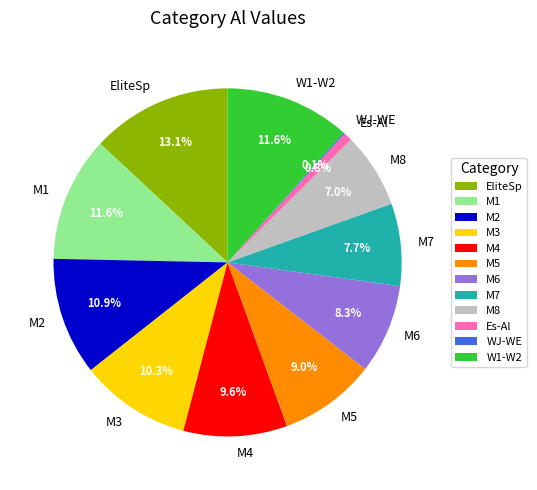

To the nearest percent, what is the difference between the largest and smallest slice percentages?

13%